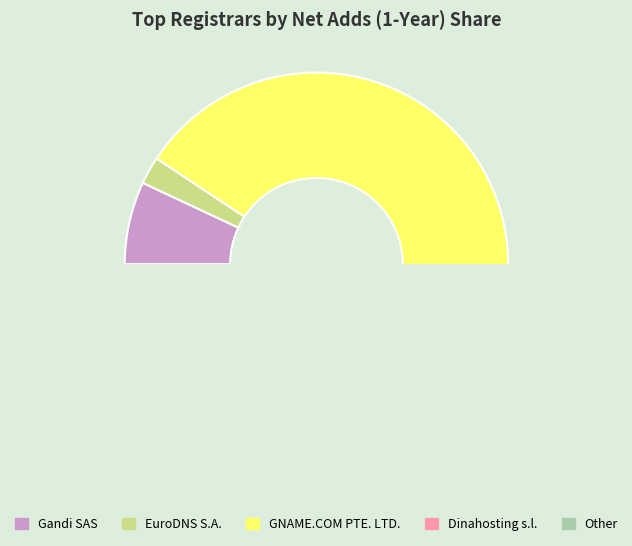

Which category has the smallest portion of the pie?

EuroDNS S.A.